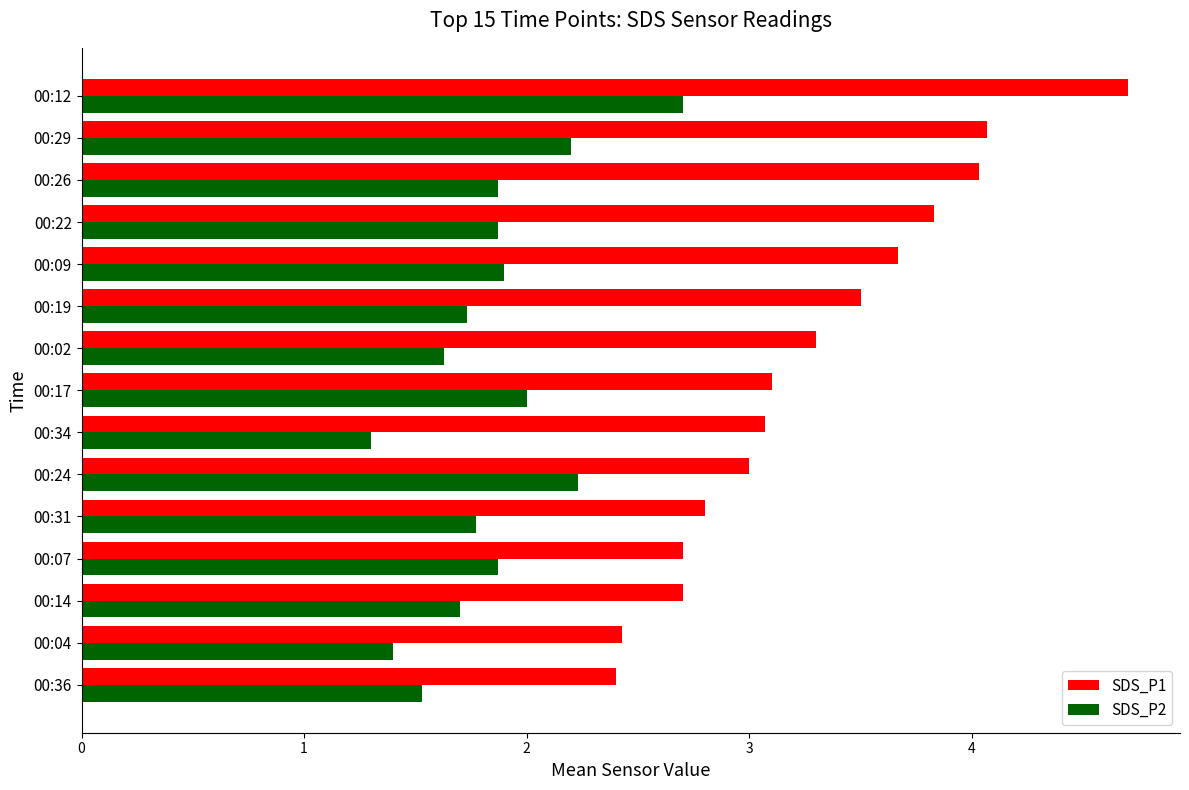

What is the maximum value shown in the chart?

4.7